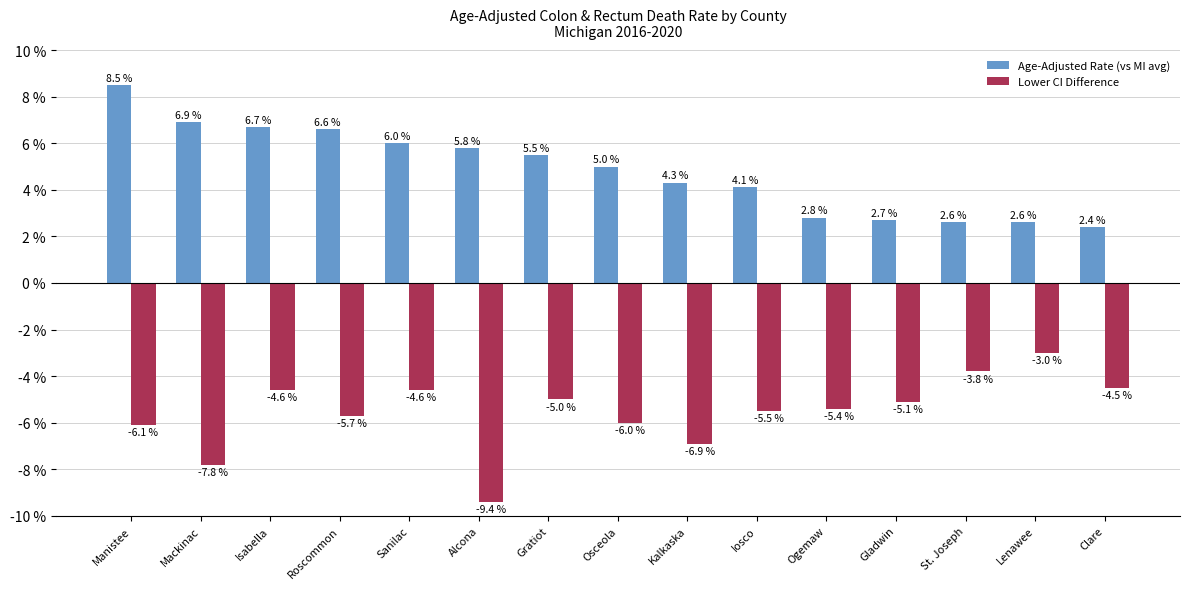

Reading right to left, extract all data points from this chart.

Age-Adjusted Rate (vs MI avg): Clare=2.4	Lenawee=2.6	St. Joseph=2.6	Gladwin=2.7	Ogemaw=2.8	Iosco=4.1	Kalkaska=4.3	Osceola=5.0	Gratiot=5.5	Alcona=5.8	Sanilac=6.0	Roscommon=6.6	Isabella=6.7	Mackinac=6.9	Manistee=8.5
Lower CI Difference: Clare=-4.5	Lenawee=-3.0	St. Joseph=-3.8	Gladwin=-5.1	Ogemaw=-5.4	Iosco=-5.5	Kalkaska=-6.9	Osceola=-6.0	Gratiot=-5.0	Alcona=-9.4	Sanilac=-4.6	Roscommon=-5.7	Isabella=-4.6	Mackinac=-7.8	Manistee=-6.1